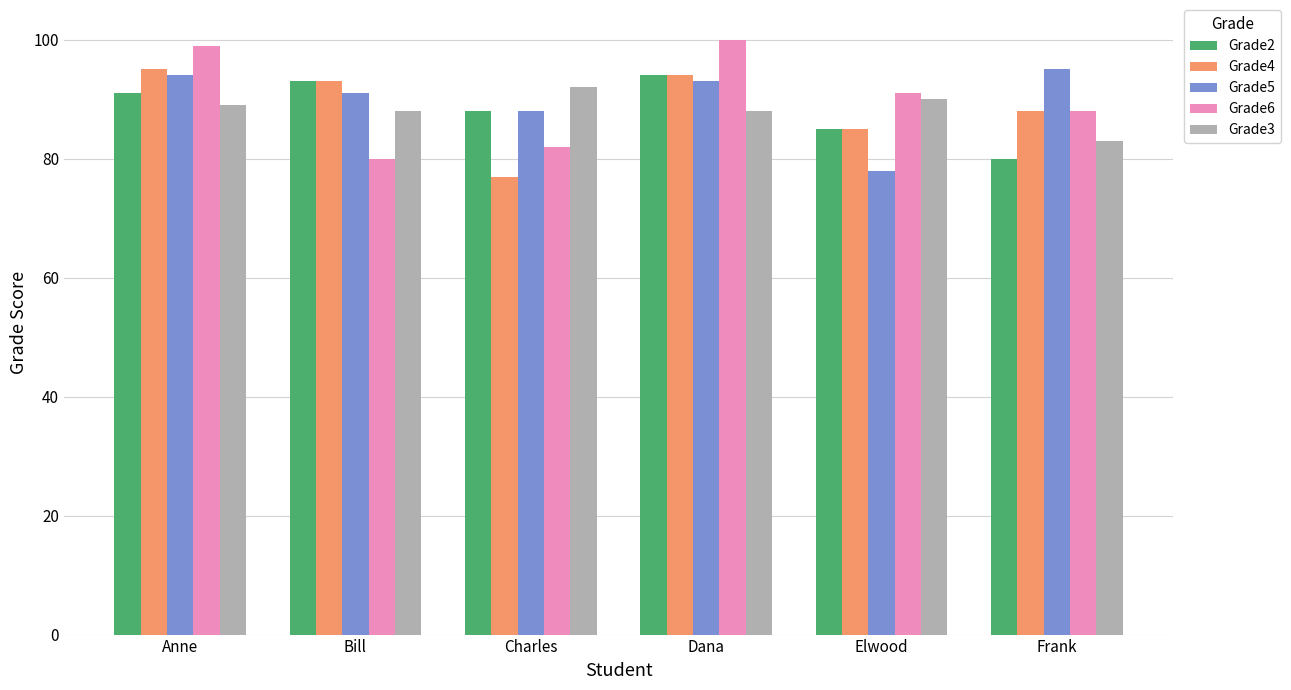

How many distinct data groups are displayed?

5